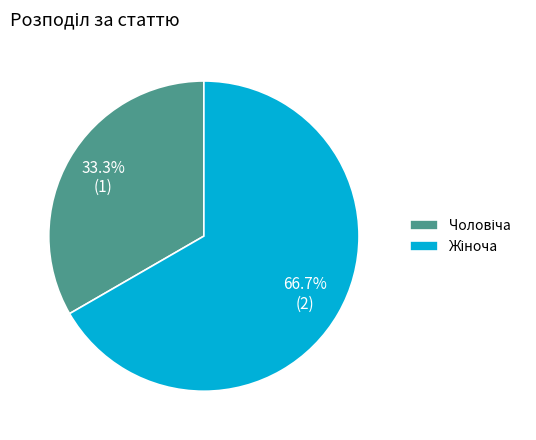

Is there a majority slice in this chart?

Yes